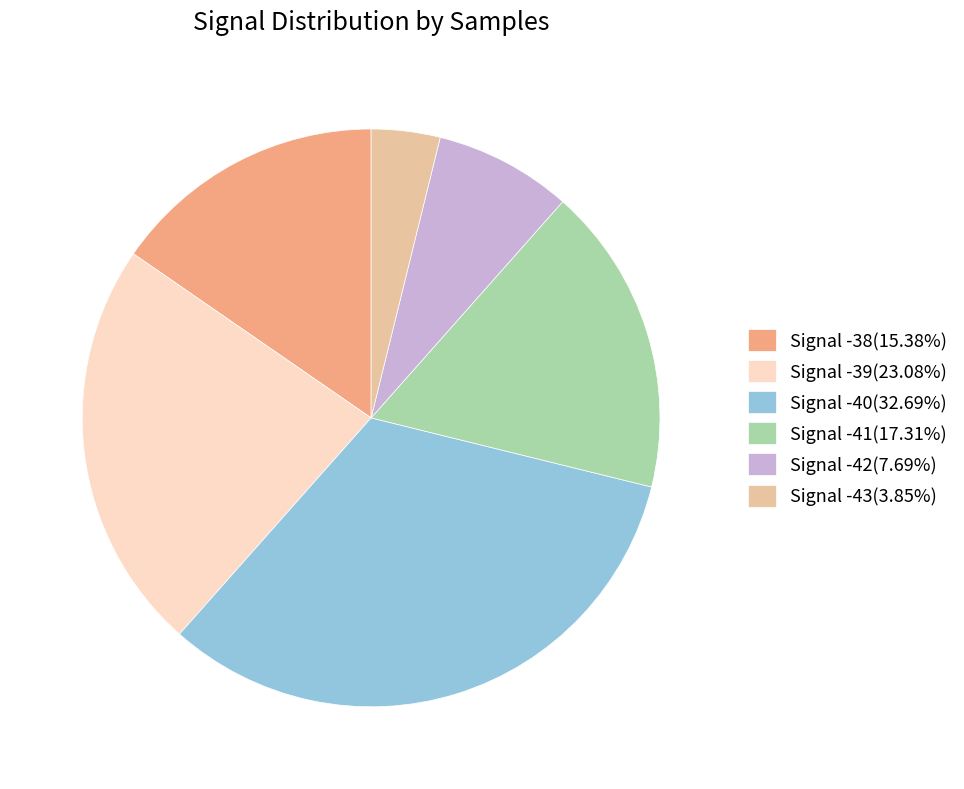

Does Signal -40(32.69%) account for over 50% of the chart?

No